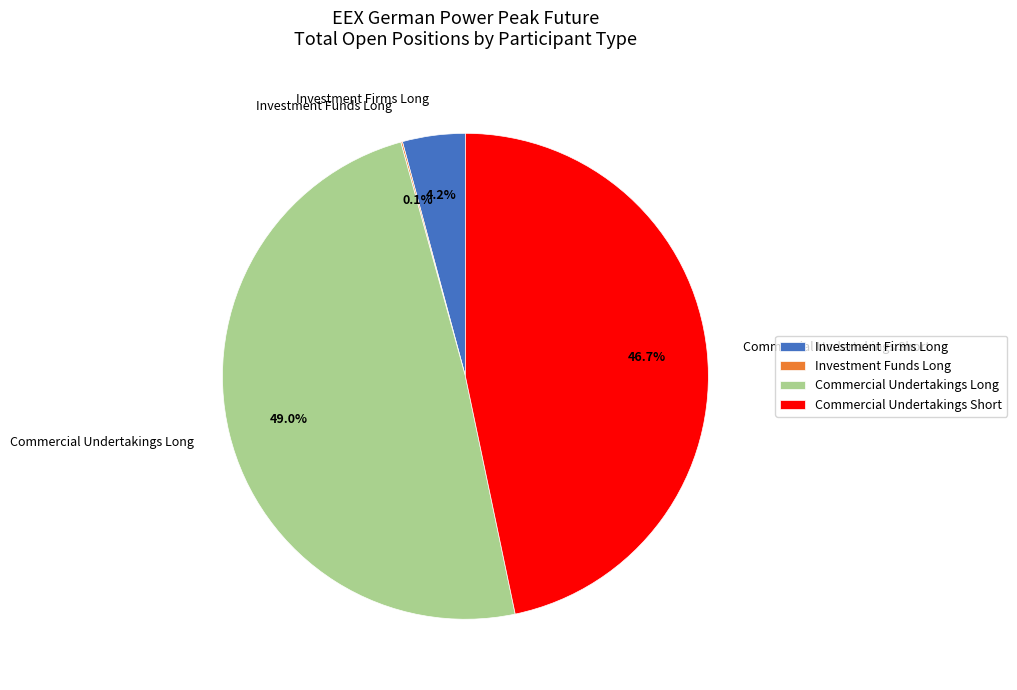

Is Commercial Undertakings Short the majority of the pie?

No